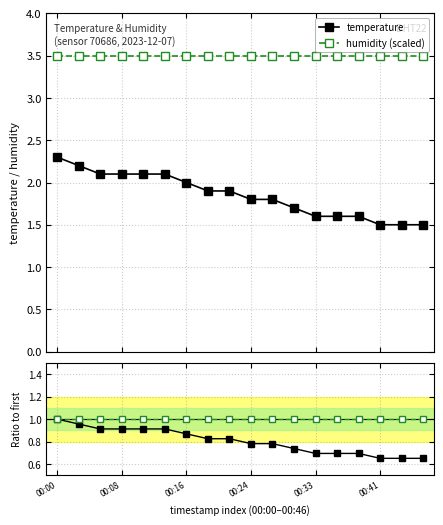

How many temperature values are between 1 and 2?

12